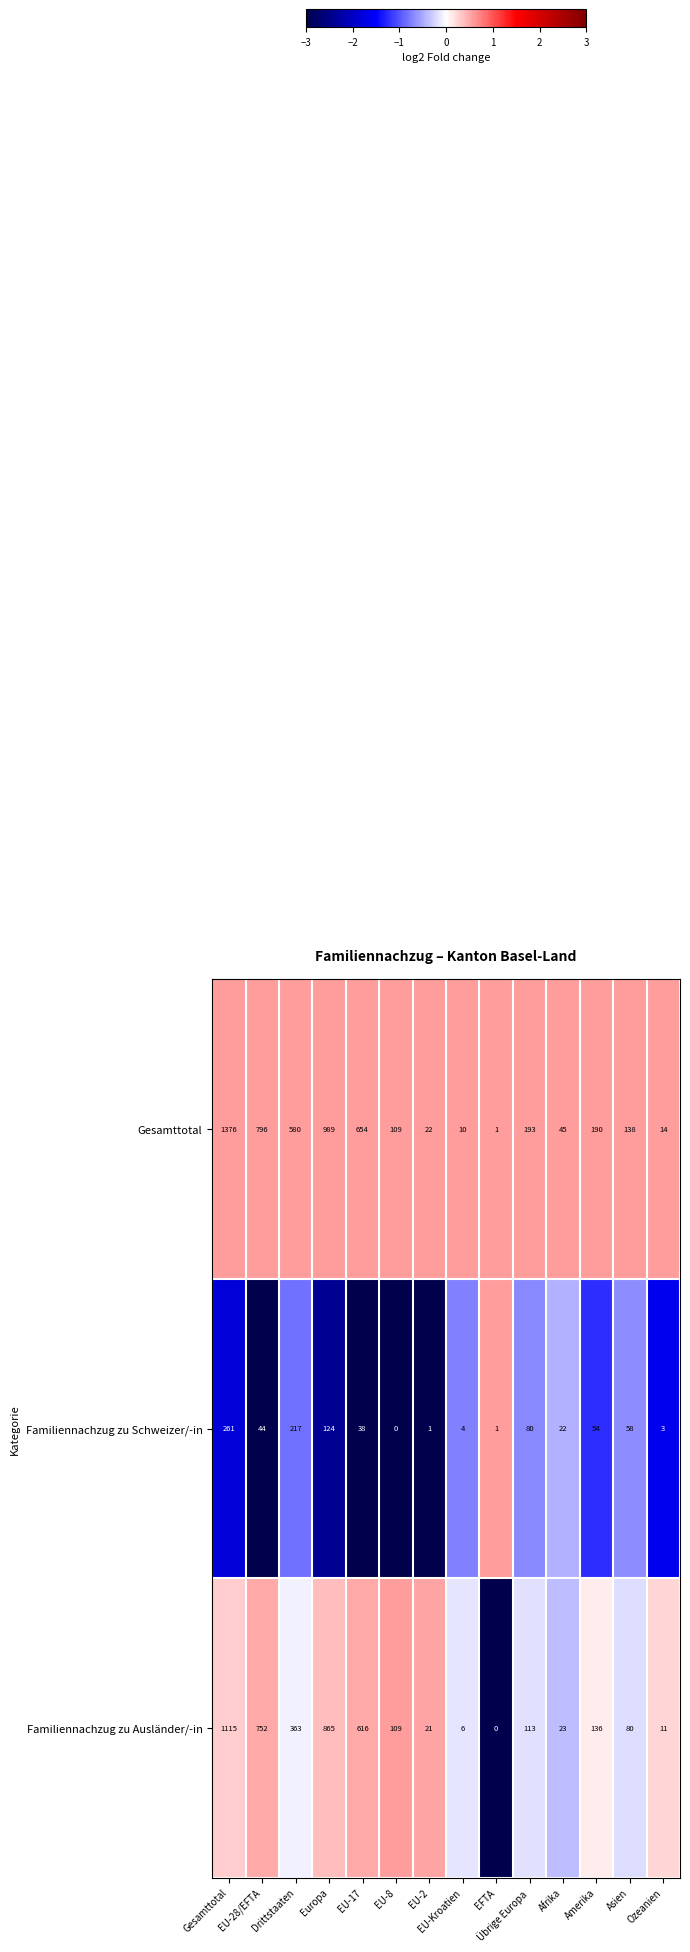

How many series are shown in this chart?

3